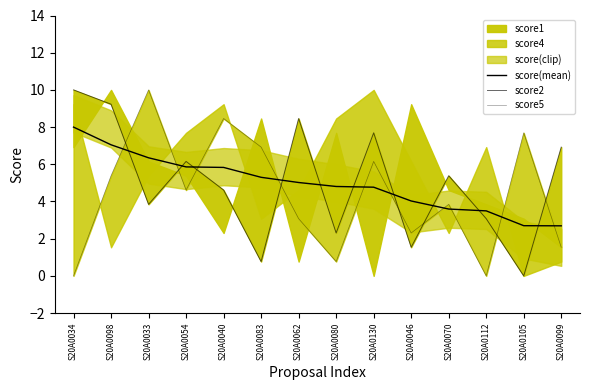

The value of score(mean) at S20A0098 is 7.0. True or false?

True